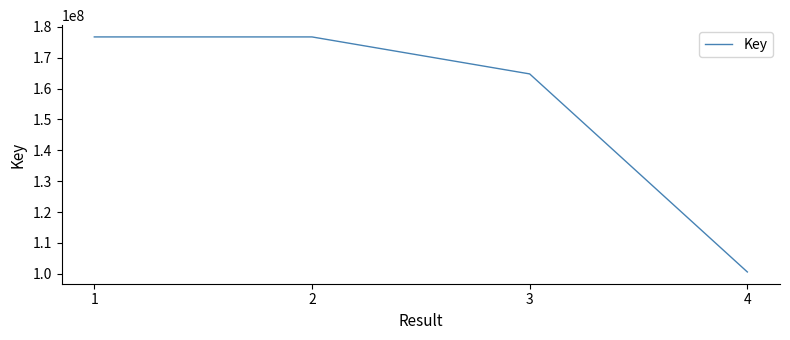

True or false: there are more than 1 points higher than both neighbors.

False